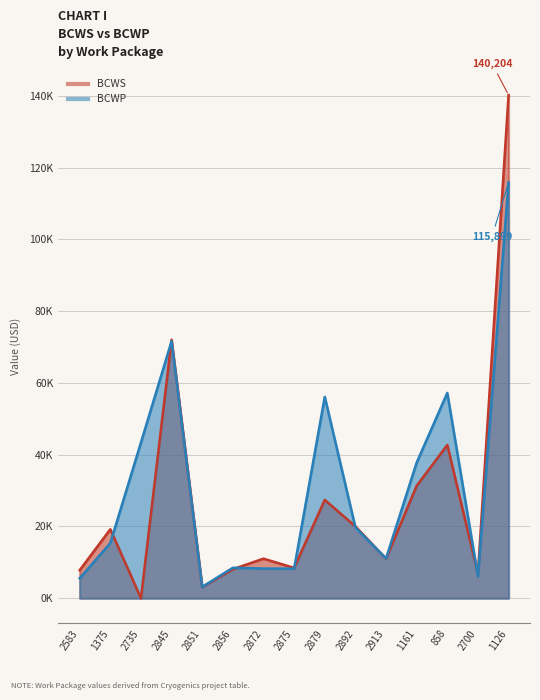

What is the difference between the BCWS values at 1375 and 2735?

19211.2